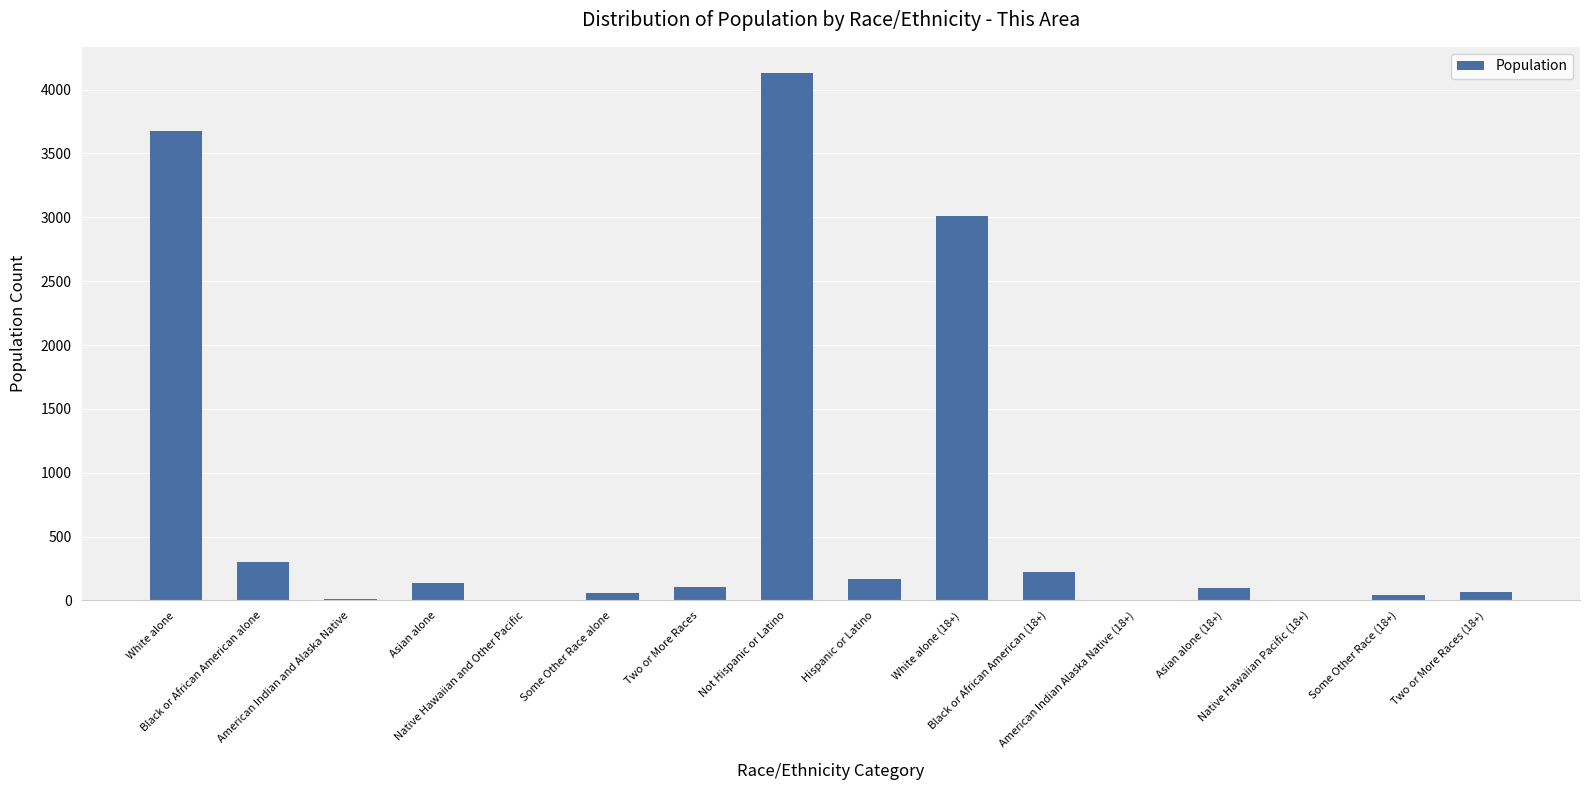

Are the bars horizontal?

No